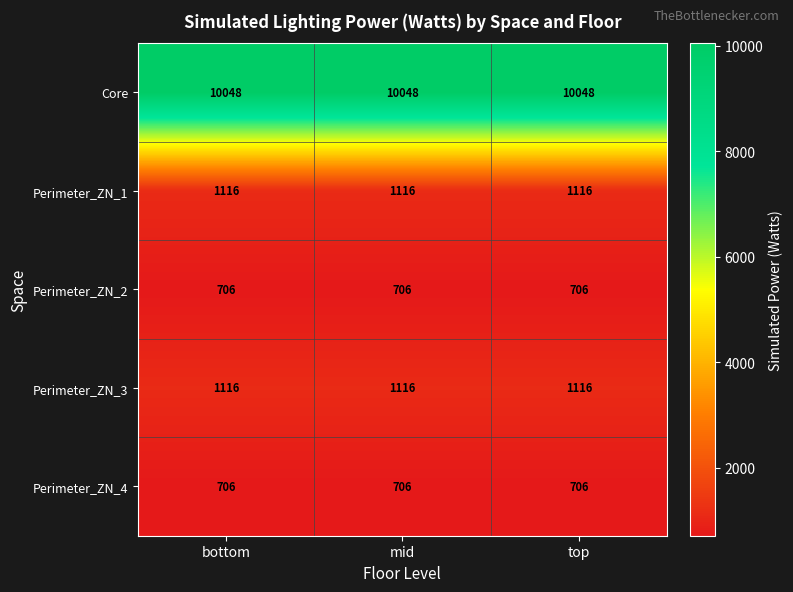

The Perimeter_ZN_4 series shows 203 at top. True or false?

False